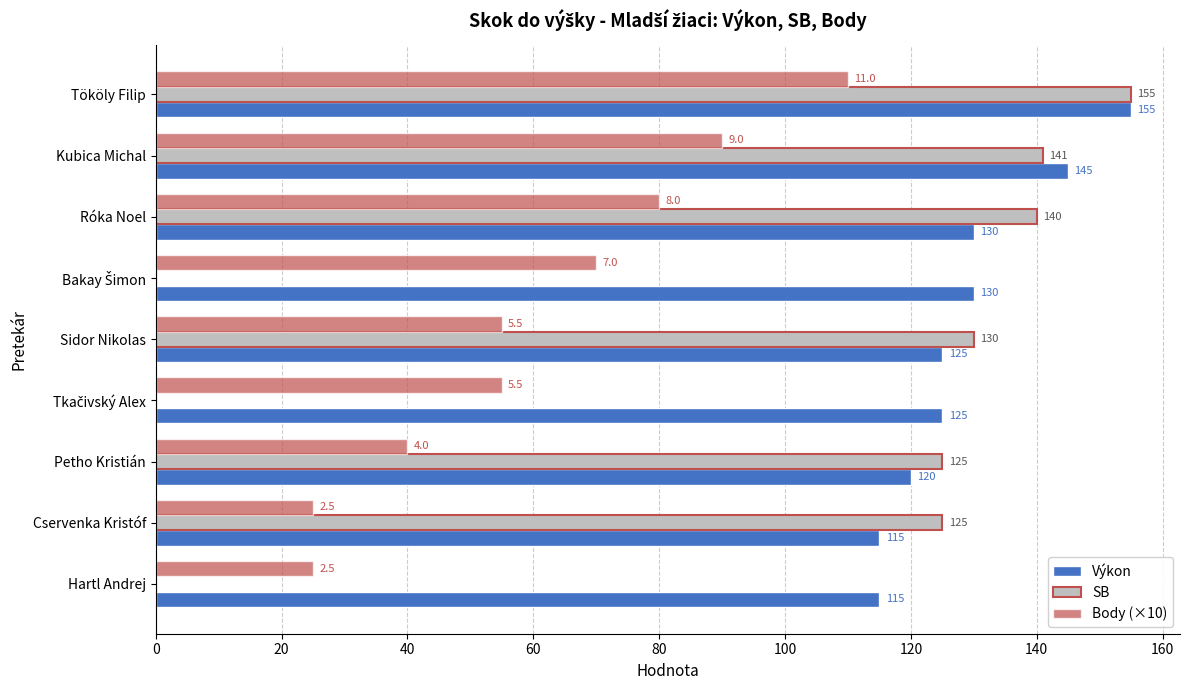

Count the number of categories in the chart.

9